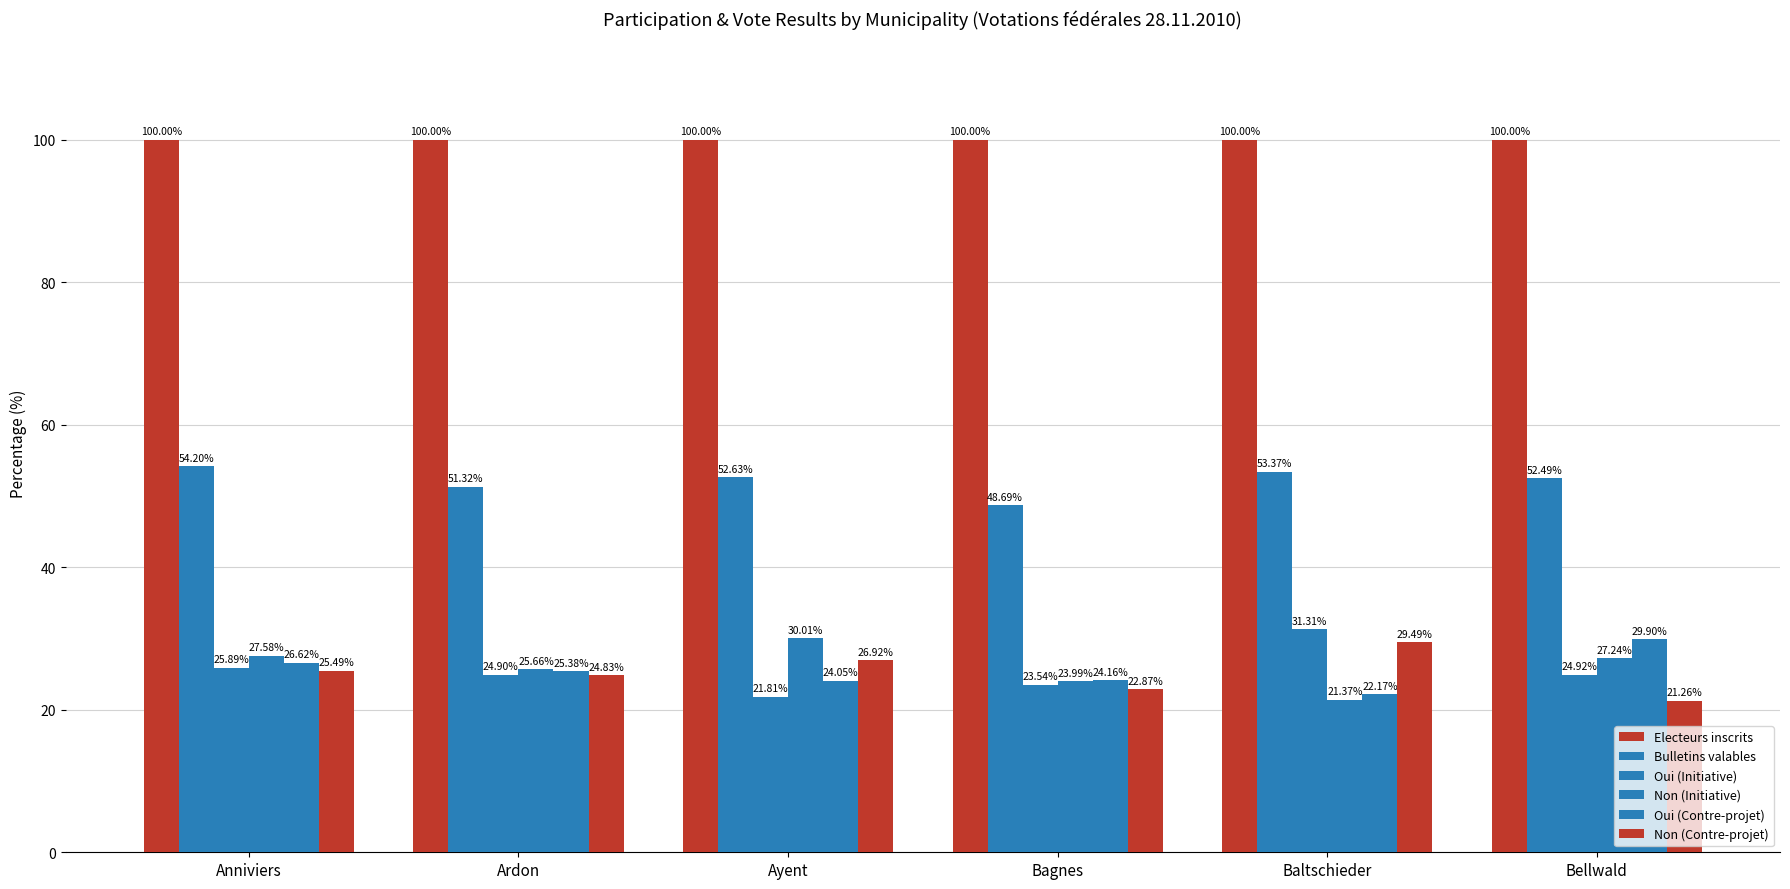

How many data points in Non (Initiative) are less than 27?

3